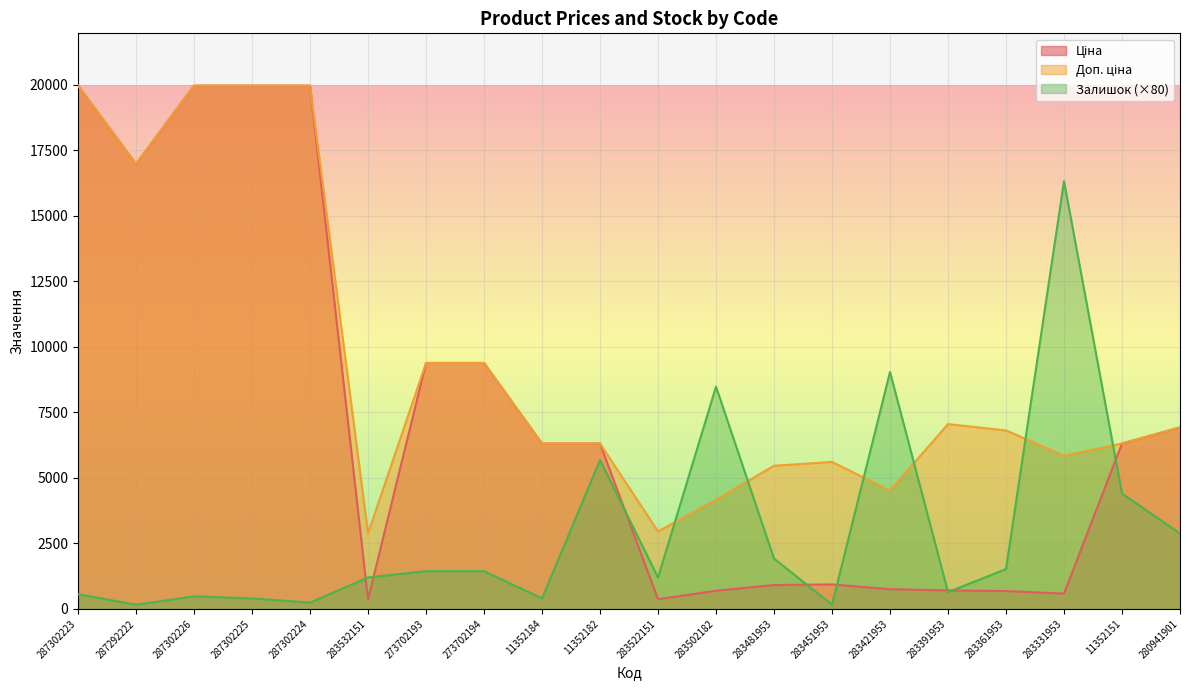

True or false: Залишок has a value of 1200.0 at 283522151.

True